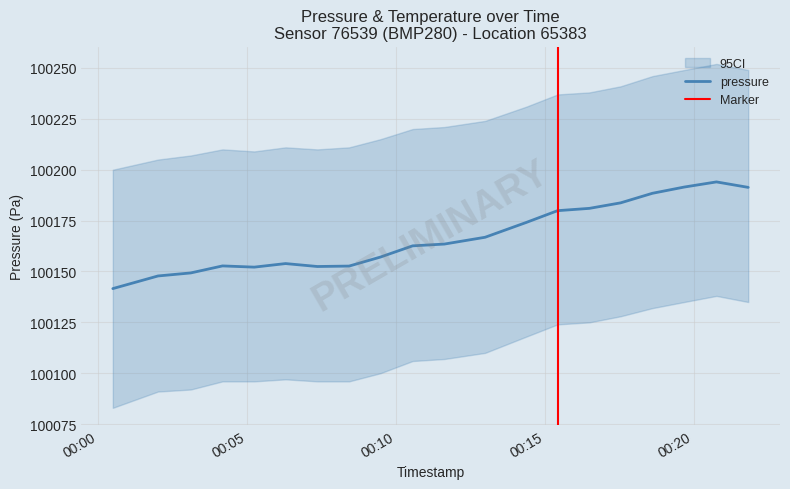

What is the sum of the pressure_lower values at 2023-01-10T00:10:34 and 2023-01-10T00:08:26?

200202.0